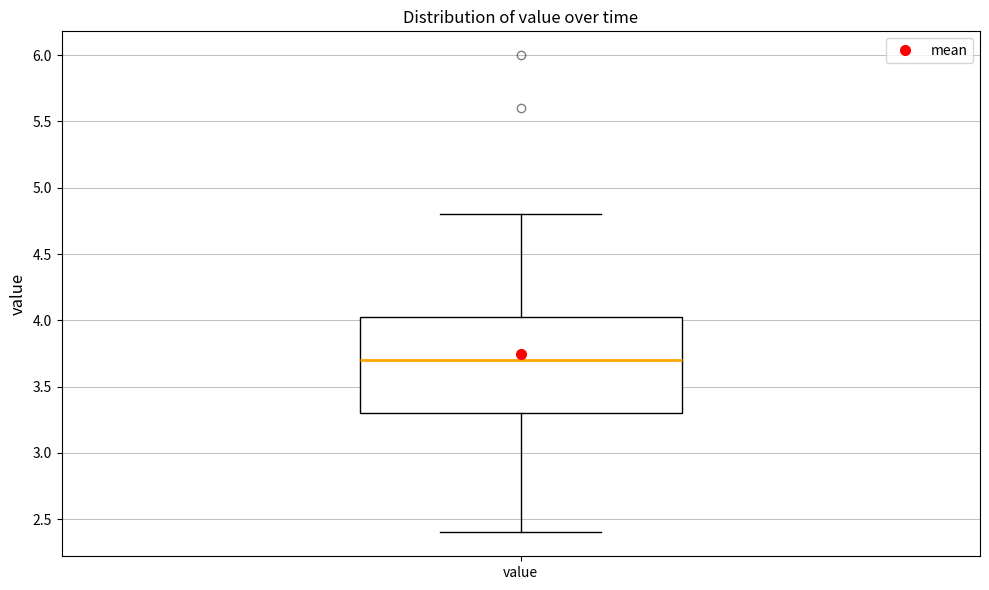

Read this box plot against the y-axis: the position of the median line, the range covered by the box, and the ends of both whiskers. The values are not printed on the chart, so give them approximately, as read against the axis.

median 3.70, box 3.30 to 4.05, whiskers 2.40 to 4.80